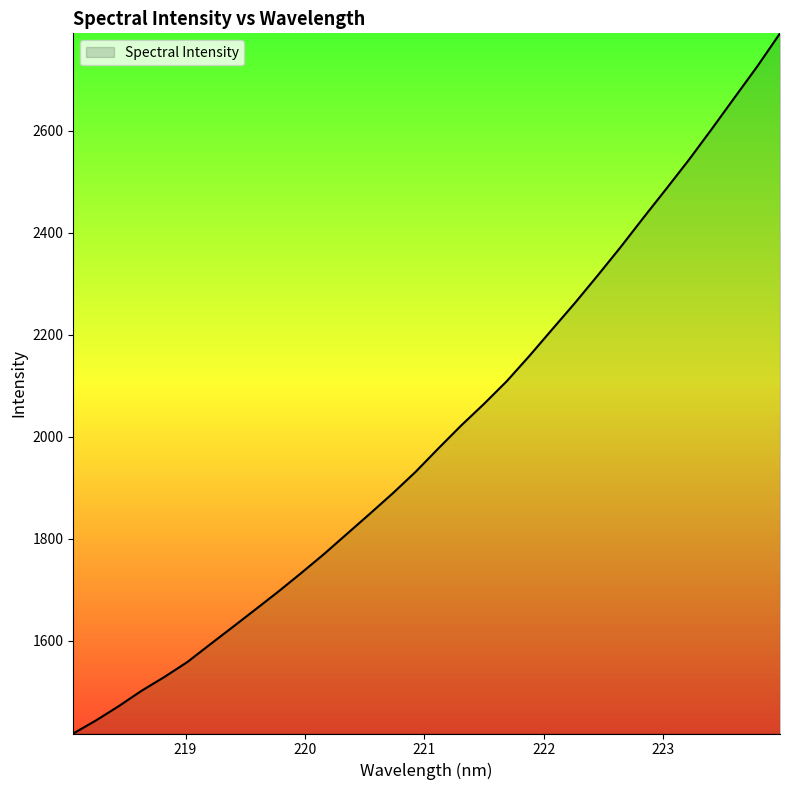

How many lines are shown in the chart?

1